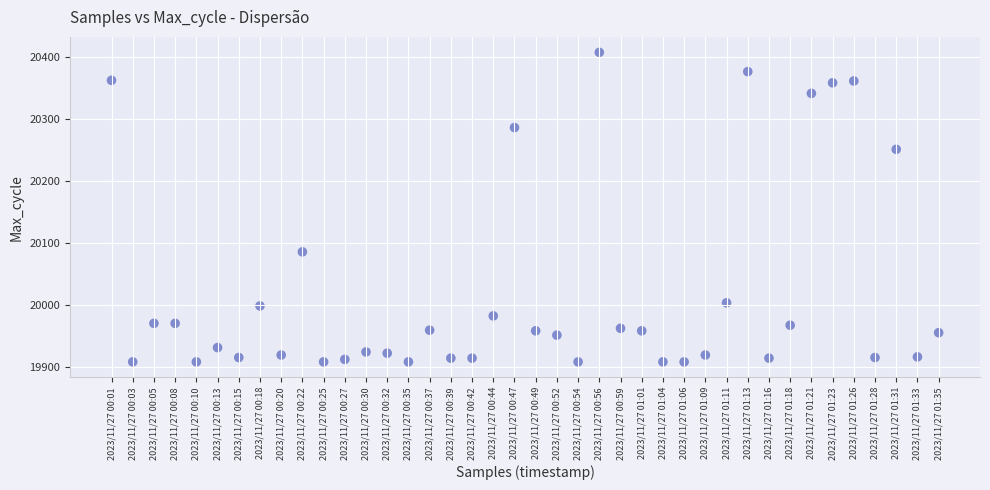

What is the range of Y values (max minus min)?

498